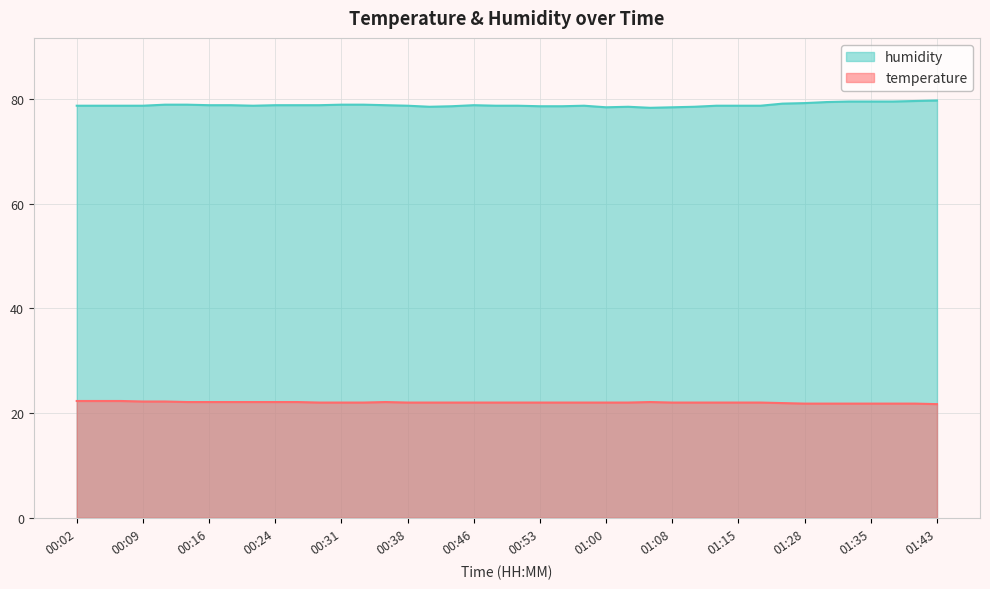

True or false: humidity and temperature intersect in this chart.

False